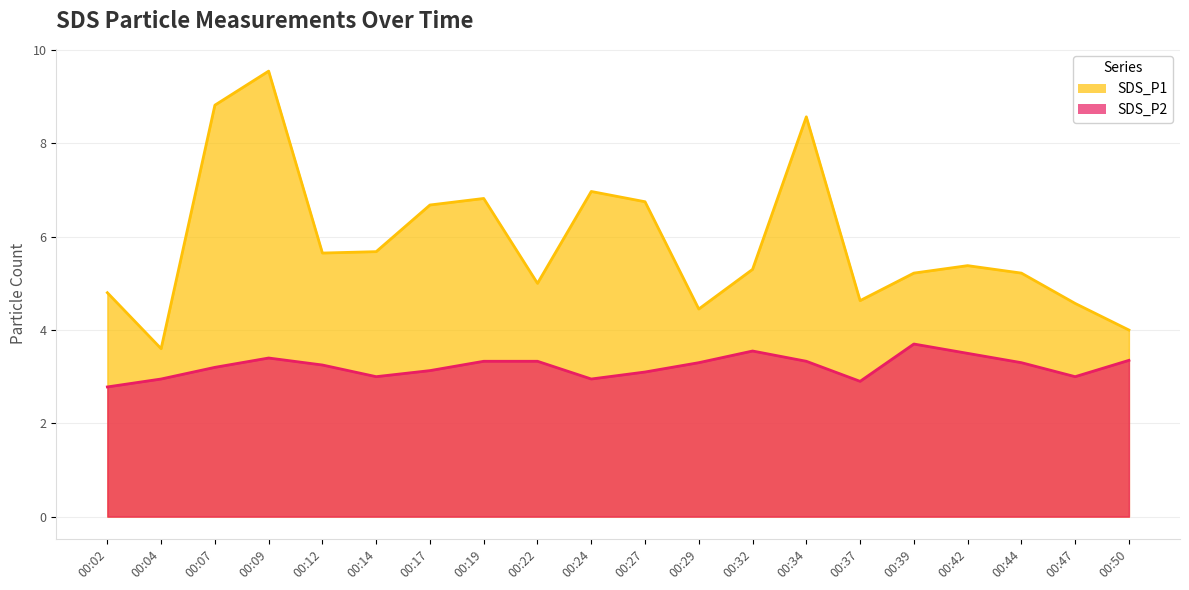

What is the sum of the SDS_P2 values at 00:37 and 00:47?

5.9